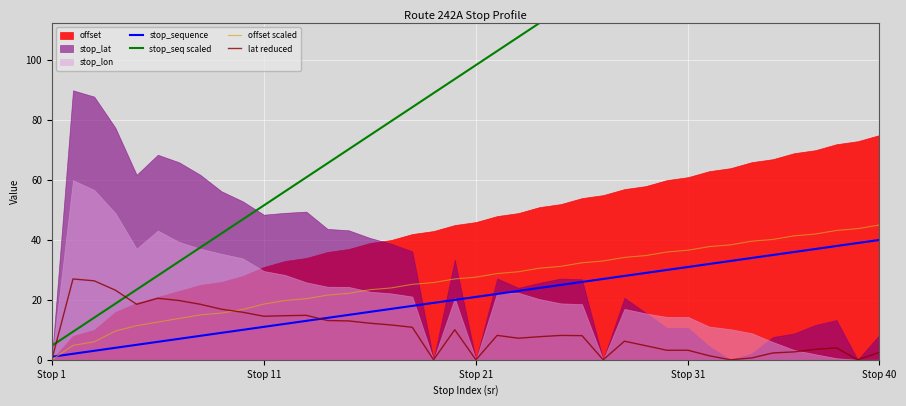

How many lines are shown in the chart?

4